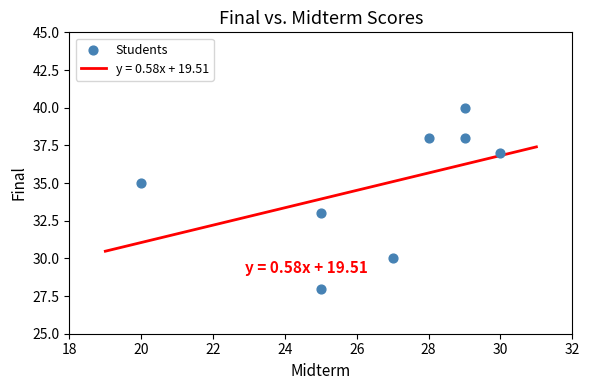

What is the average X value?

27